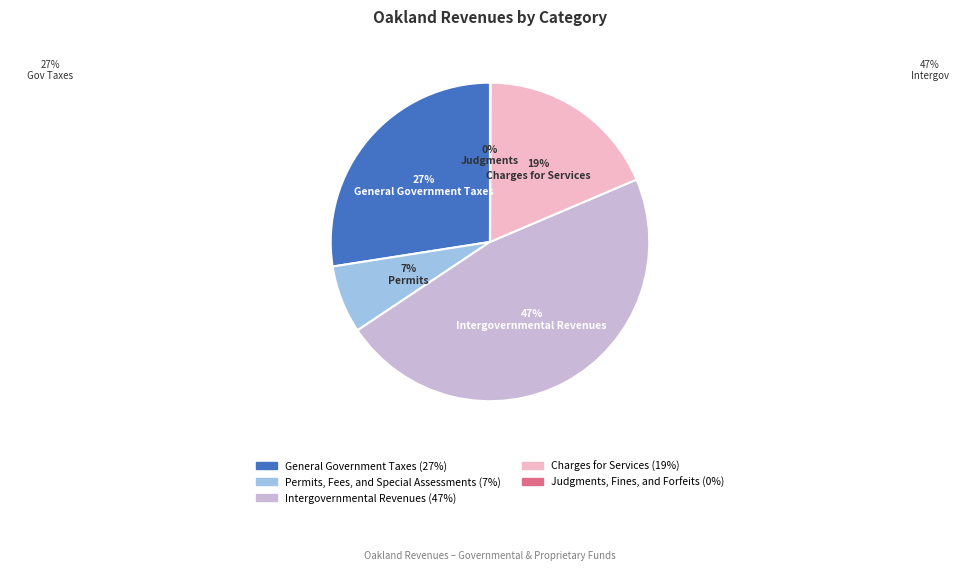

True or false: Charges for Services accounts for 19% of the total.

True